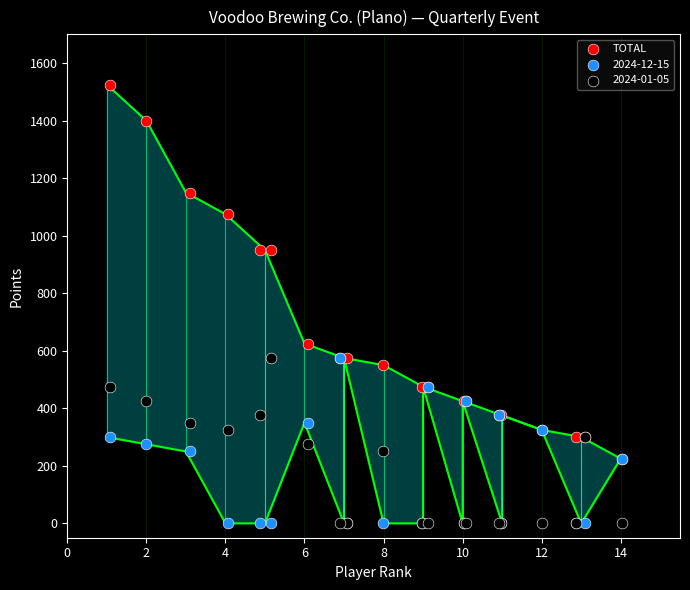

Across all series, what Y value is closest to 762?

625